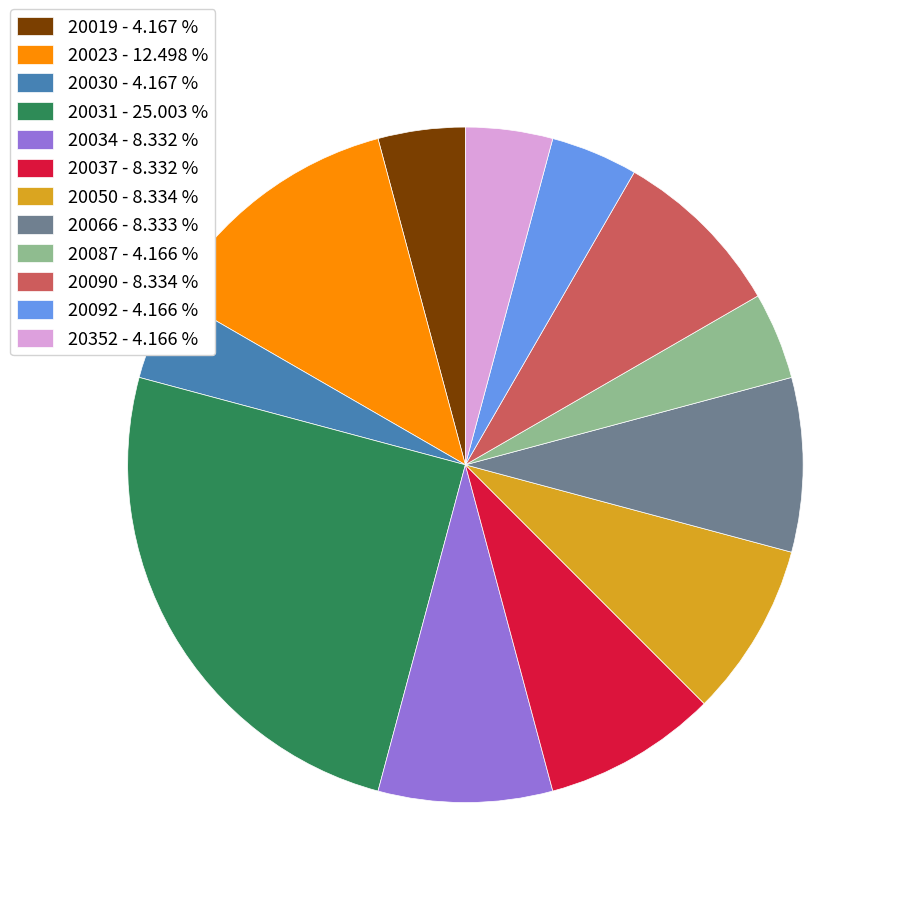

Is there a majority slice in this chart?

No